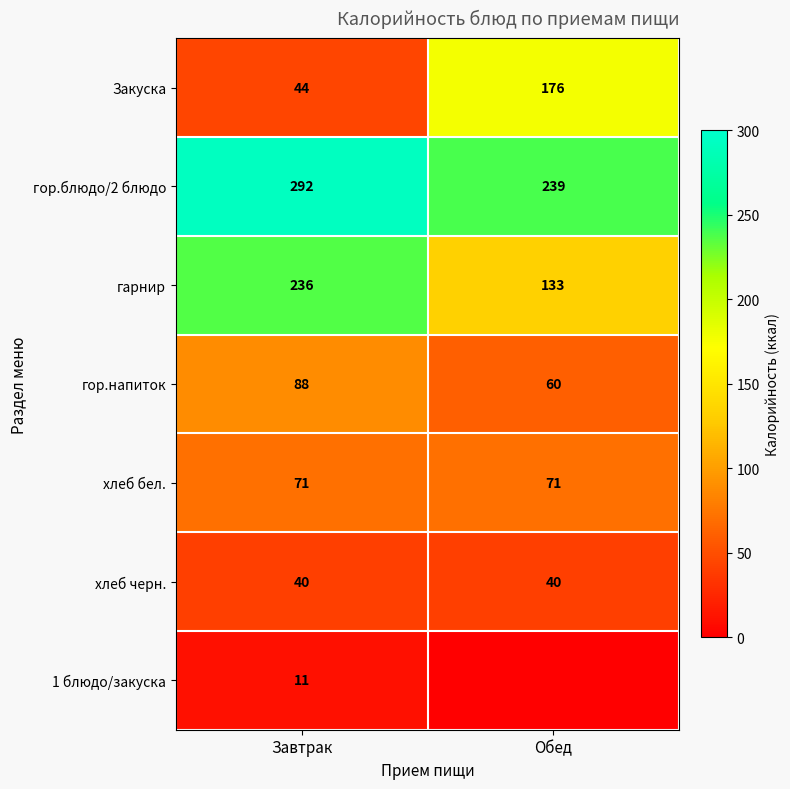

What is the difference between the гор.напиток values at Обед and Завтрак?

28